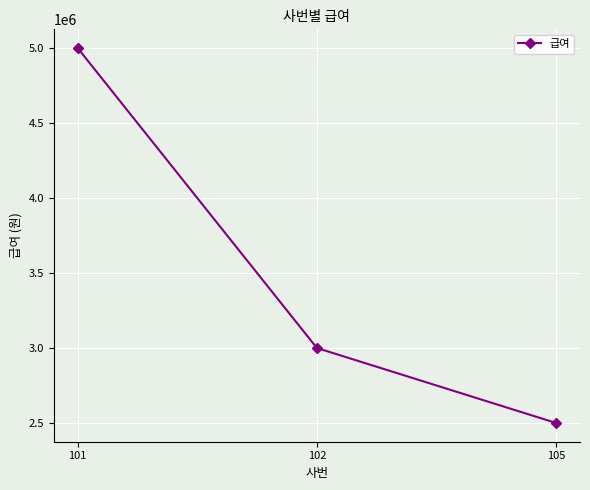

What is the greatest value displayed?

5000000